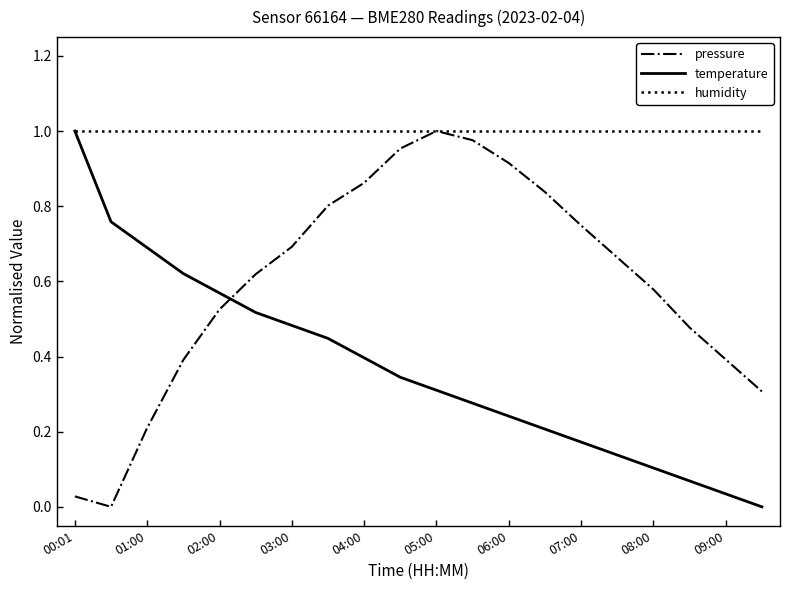

What is the sum of all humidity values?

20.0